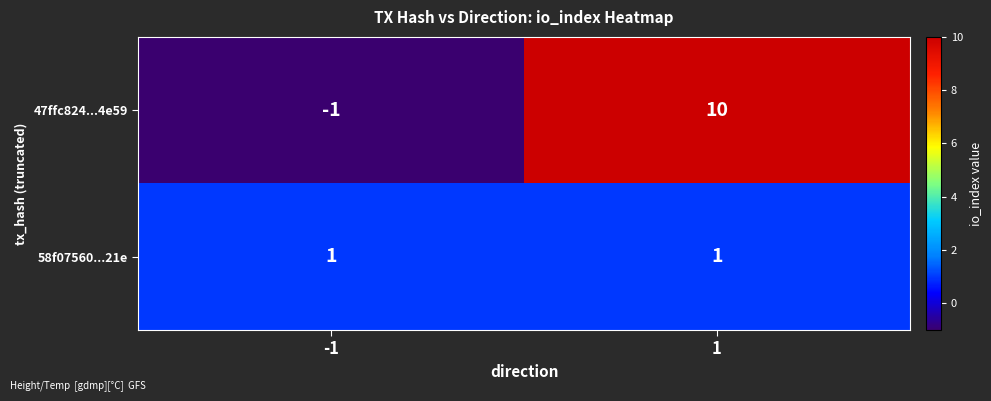

How many categories are shown in the chart?

2